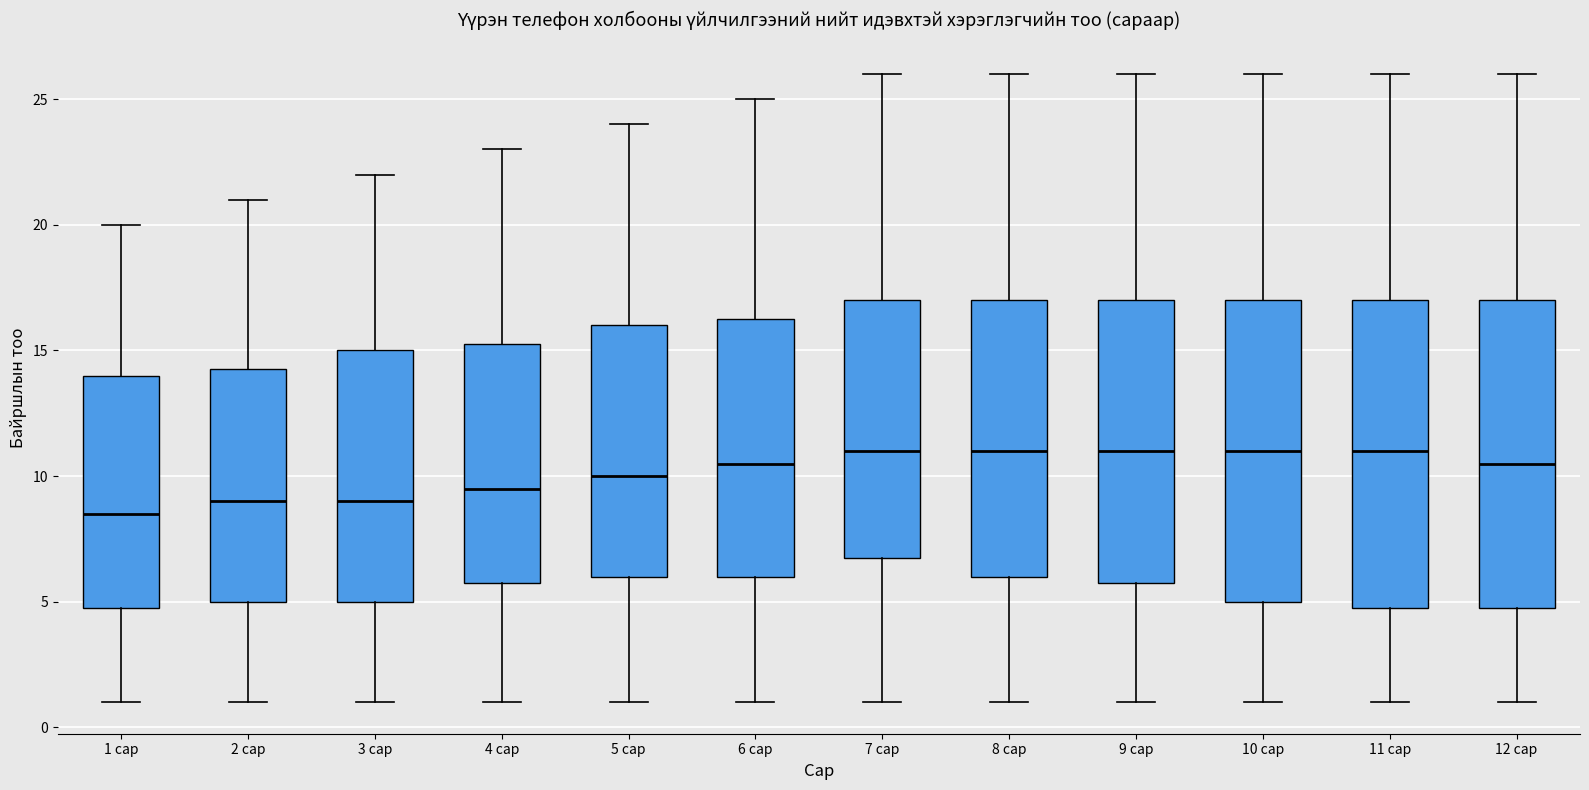

Reading left to right, read every box against the y-axis: the position of its median line, the range the box covers, and the ends of its whiskers. The values are not printed on the chart, so give them approximately, as read against the axis.

1 сар: median 8.5, box 5.0 to 14.0, whiskers 1.0 to 20.0
2 сар: median 9.0, box 5.0 to 14.5, whiskers 1.0 to 21.0
3 сар: median 9.0, box 5.0 to 15.0, whiskers 1.0 to 22.0
4 сар: median 9.5, box 6.0 to 15.5, whiskers 1.0 to 23.0
5 сар: median 10.0, box 6.0 to 16.0, whiskers 1.0 to 24.0
6 сар: median 10.5, box 6.0 to 16.5, whiskers 1.0 to 25.0
7 сар: median 11.0, box 7.0 to 17.0, whiskers 1.0 to 26.0
8 сар: median 11.0, box 6.0 to 17.0, whiskers 1.0 to 26.0
9 сар: median 11.0, box 6.0 to 17.0, whiskers 1.0 to 26.0
10 сар: median 11.0, box 5.0 to 17.0, whiskers 1.0 to 26.0
11 сар: median 11.0, box 5.0 to 17.0, whiskers 1.0 to 26.0
12 сар: median 10.5, box 5.0 to 17.0, whiskers 1.0 to 26.0